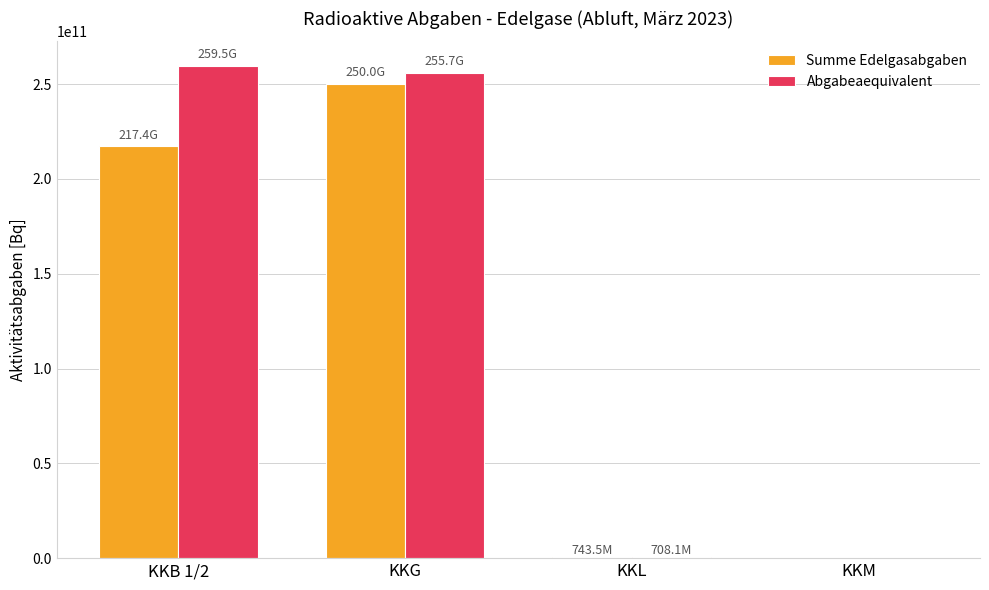

What is the highest value of the Abgabeaequivalent series?

259542308359.0